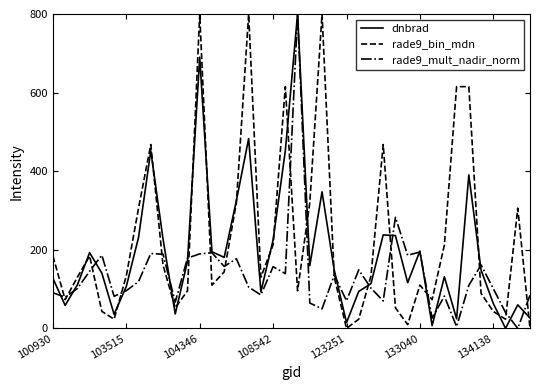

What is the maximum value shown in the chart?

800.0